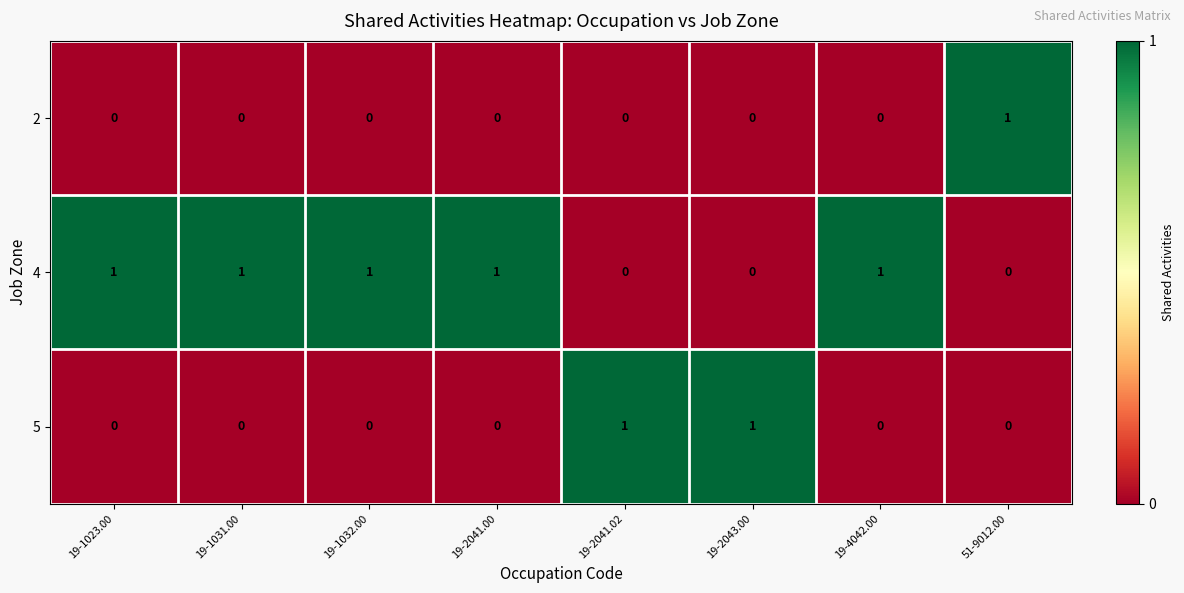

Is it true that 2 equals 0 at 19-1032.00?

True